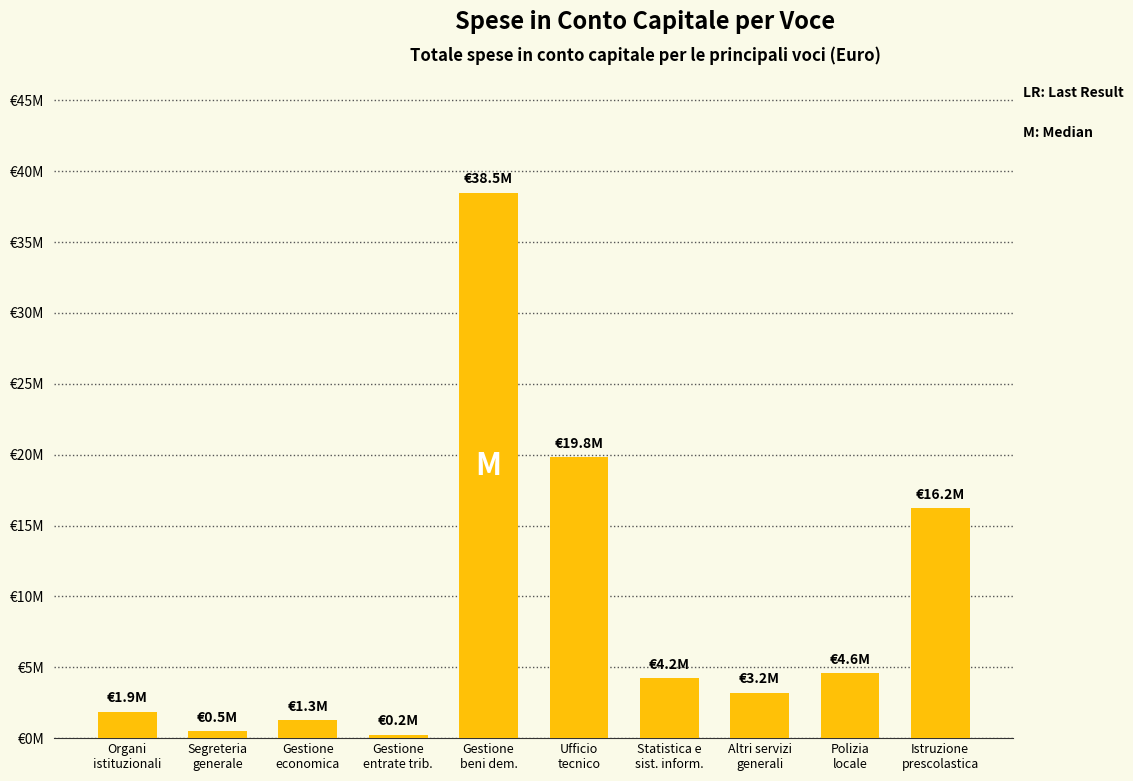

What is the difference between the values at Gestione
entrate trib. and Gestione
beni dem.?

38241735.8